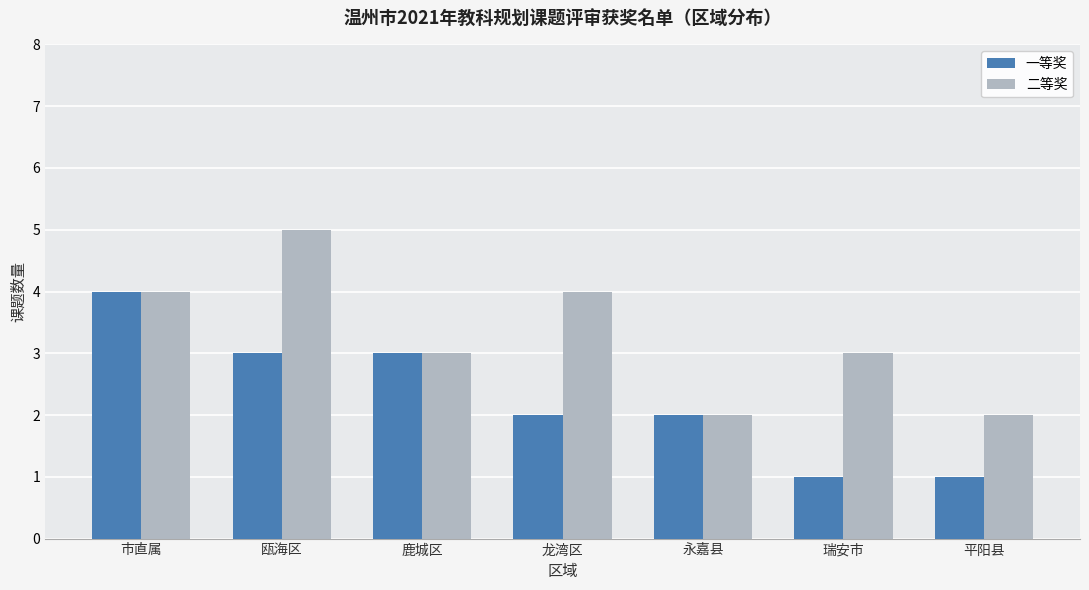

List the series in order of their overall mean, highest first.

二等奖, 一等奖